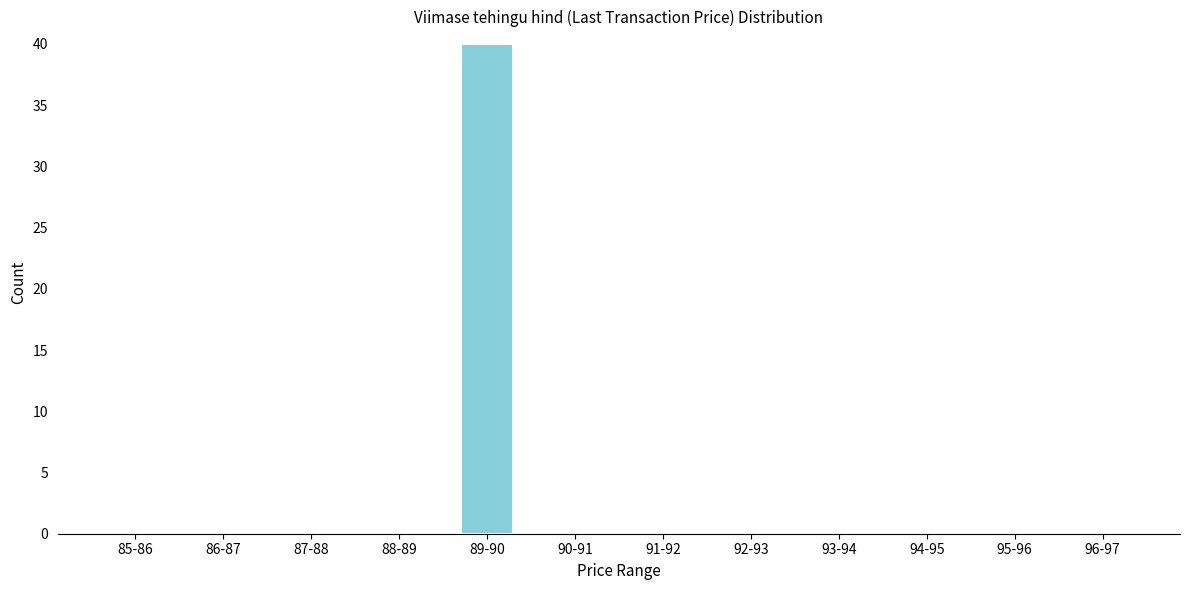

Reading left to right, extract all data points from this chart.

85-86=0	86-87=0	87-88=0	88-89=0	89-90=40	90-91=0	91-92=0	92-93=0	93-94=0	94-95=0	95-96=0	96-97=0